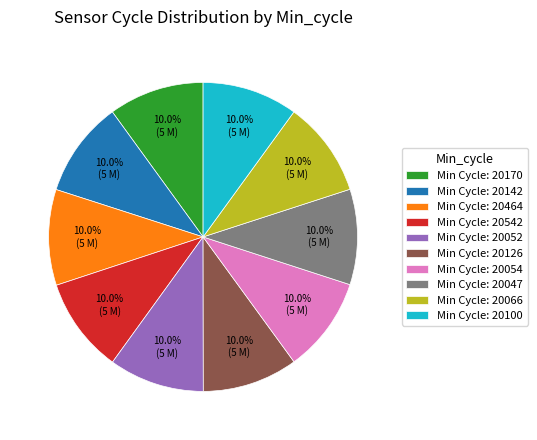

Is there a majority slice in this chart?

No